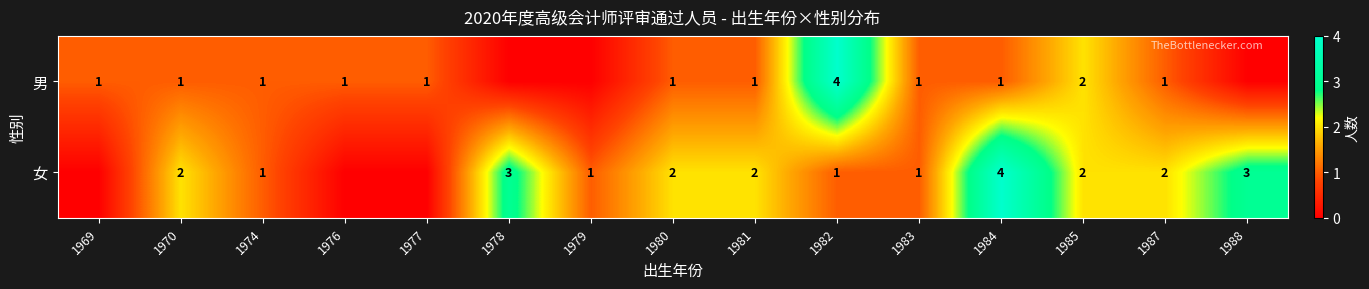

Is the value of 女 at 1985 greater than the value of 男 at 1969?

Yes